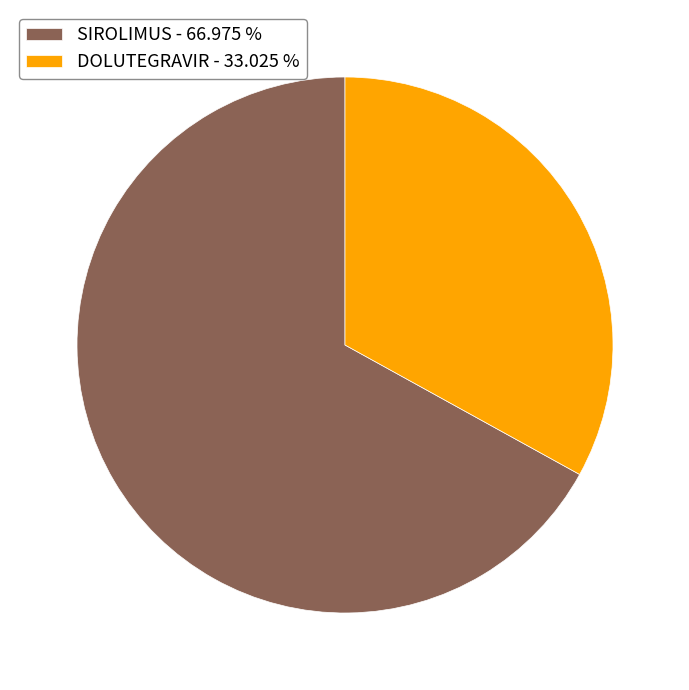

Combined, do SIROLIMUS - 66.975 % and DOLUTEGRAVIR - 33.025 % account for over 50%?

Yes